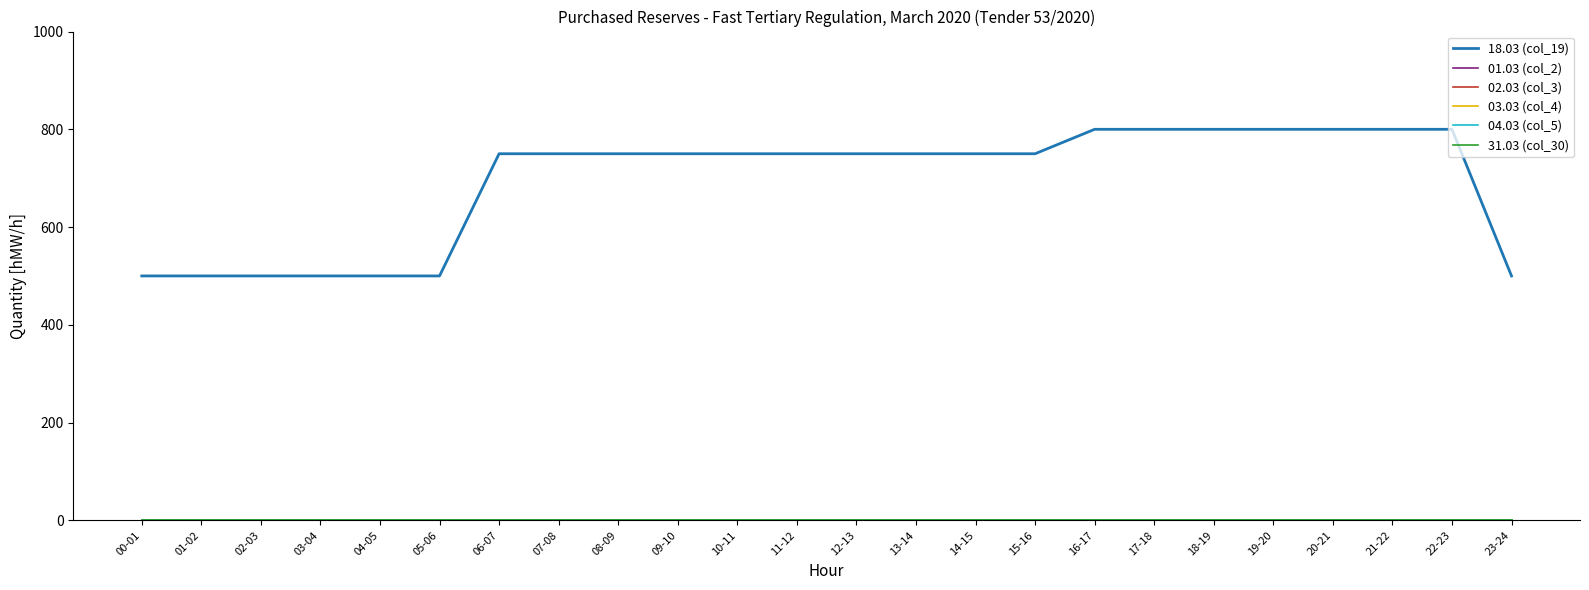

Reading right to left, transcribe all the data shown in this chart.

18.03 (col_19): 23-24=500	22-23=800	21-22=800	20-21=800	19-20=800	18-19=800	17-18=800	16-17=800	15-16=750	14-15=750	13-14=750	12-13=750	11-12=750	10-11=750	09-10=750	08-09=750	07-08=750	06-07=750	05-06=500	04-05=500	03-04=500	02-03=500	01-02=500	00-01=500
01.03 (col_2): 23-24=0	22-23=0	21-22=0	20-21=0	19-20=0	18-19=0	17-18=0	16-17=0	15-16=0	14-15=0	13-14=0	12-13=0	11-12=0	10-11=0	09-10=0	08-09=0	07-08=0	06-07=0	05-06=0	04-05=0	03-04=0	02-03=0	01-02=0	00-01=0
02.03 (col_3): 23-24=0	22-23=0	21-22=0	20-21=0	19-20=0	18-19=0	17-18=0	16-17=0	15-16=0	14-15=0	13-14=0	12-13=0	11-12=0	10-11=0	09-10=0	08-09=0	07-08=0	06-07=0	05-06=0	04-05=0	03-04=0	02-03=0	01-02=0	00-01=0
03.03 (col_4): 23-24=0	22-23=0	21-22=0	20-21=0	19-20=0	18-19=0	17-18=0	16-17=0	15-16=0	14-15=0	13-14=0	12-13=0	11-12=0	10-11=0	09-10=0	08-09=0	07-08=0	06-07=0	05-06=0	04-05=0	03-04=0	02-03=0	01-02=0	00-01=0
04.03 (col_5): 23-24=0	22-23=0	21-22=0	20-21=0	19-20=0	18-19=0	17-18=0	16-17=0	15-16=0	14-15=0	13-14=0	12-13=0	11-12=0	10-11=0	09-10=0	08-09=0	07-08=0	06-07=0	05-06=0	04-05=0	03-04=0	02-03=0	01-02=0	00-01=0
31.03 (col_30): 23-24=0	22-23=0	21-22=0	20-21=0	19-20=0	18-19=0	17-18=0	16-17=0	15-16=0	14-15=0	13-14=0	12-13=0	11-12=0	10-11=0	09-10=0	08-09=0	07-08=0	06-07=0	05-06=0	04-05=0	03-04=0	02-03=0	01-02=0	00-01=0